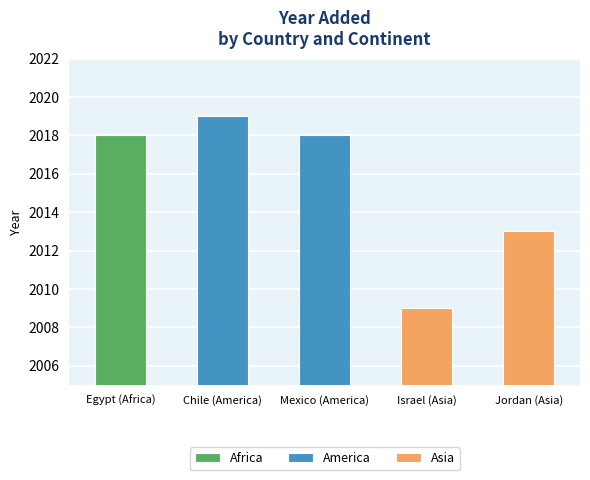

What is the label of the 1st bar from the left?

Egypt (Africa)